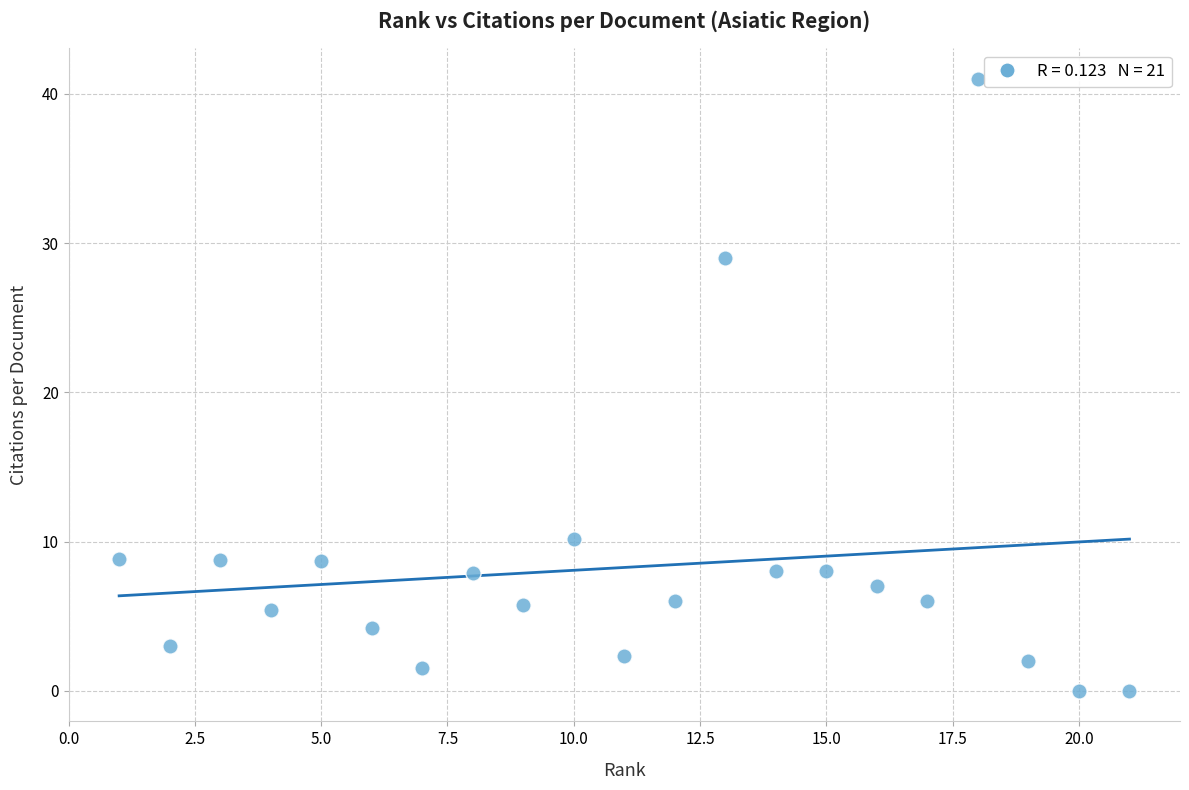

What is the range of Y values (max minus min)?

41.0